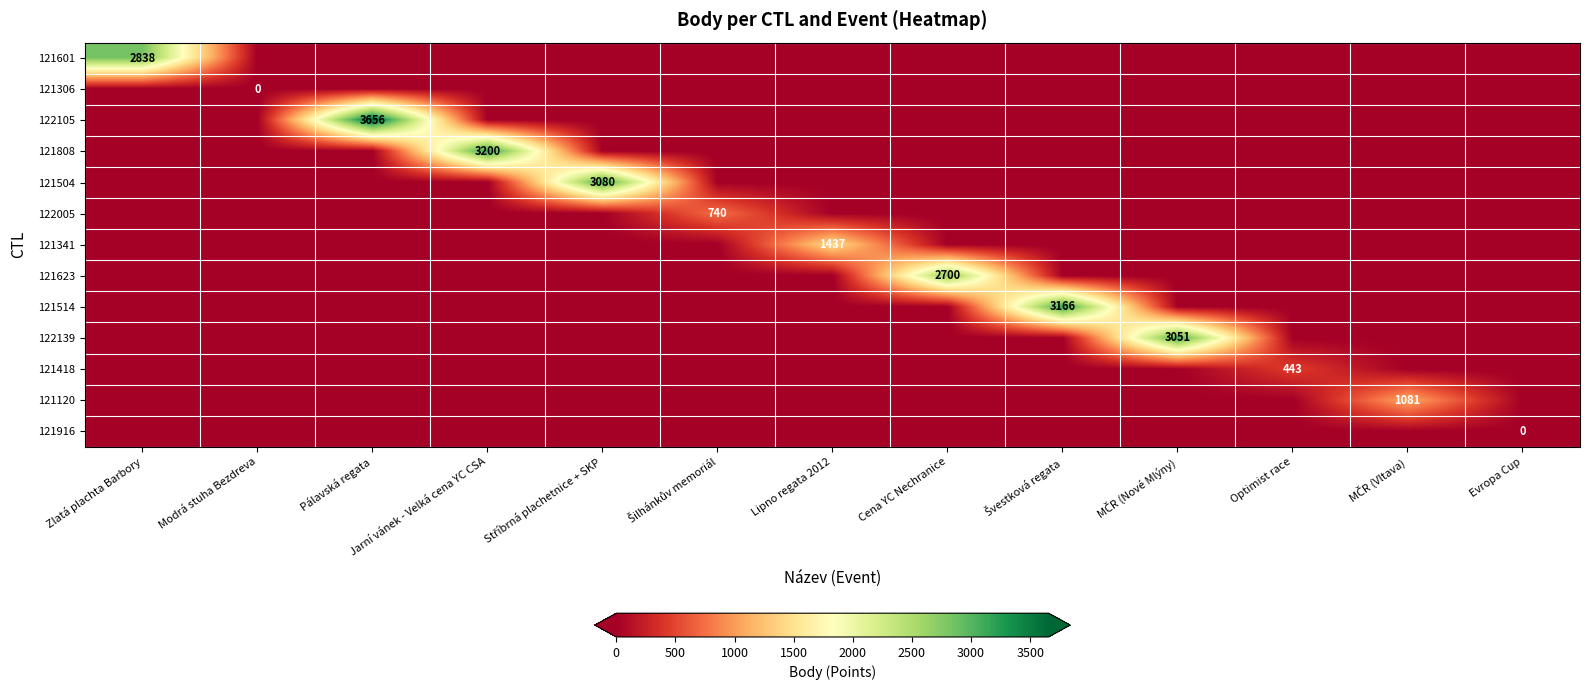

The 121623 series shows 4633 at Cena YC Nechranice. True or false?

False